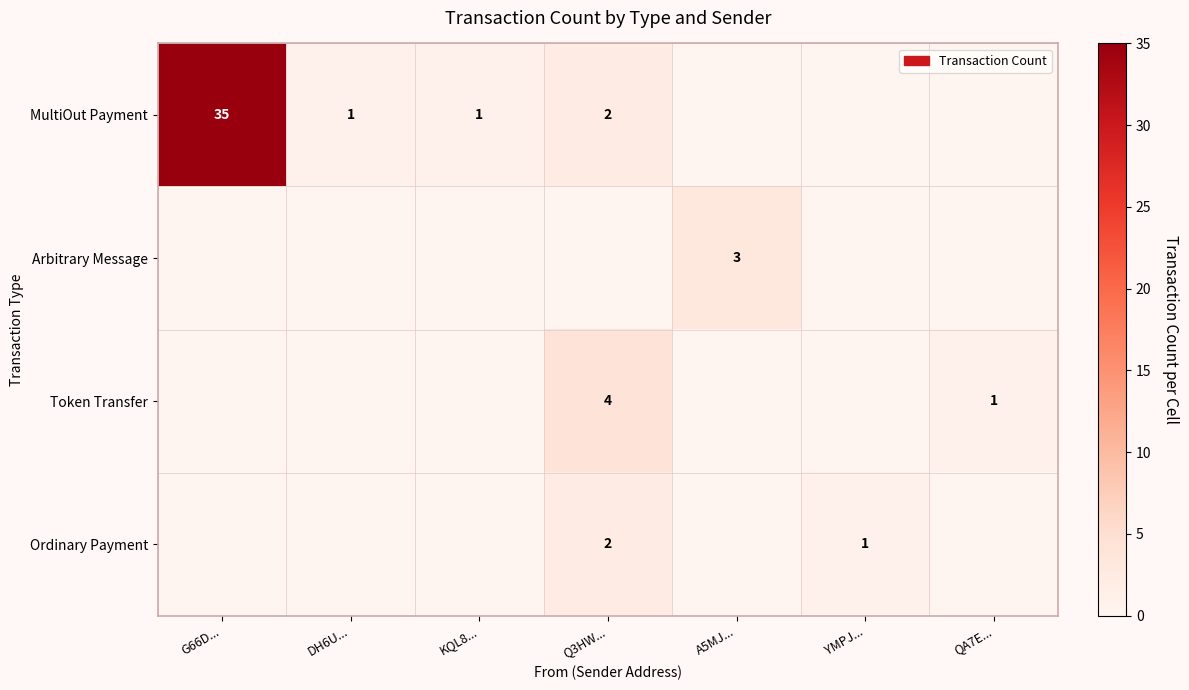

The Ordinary Payment series shows 2 at Q3HW.... True or false?

True